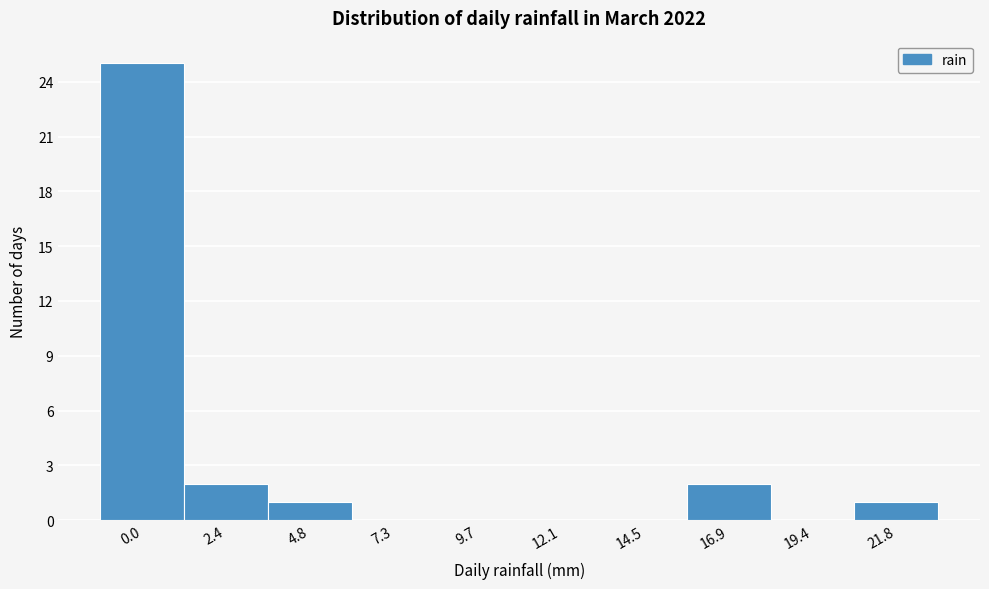

Reading left to right, extract all data points from this chart.

0.0=25	2.4=2	4.8=1	7.3=0	9.7=0	12.1=0	14.5=0	16.9=2	19.4=0	21.8=1